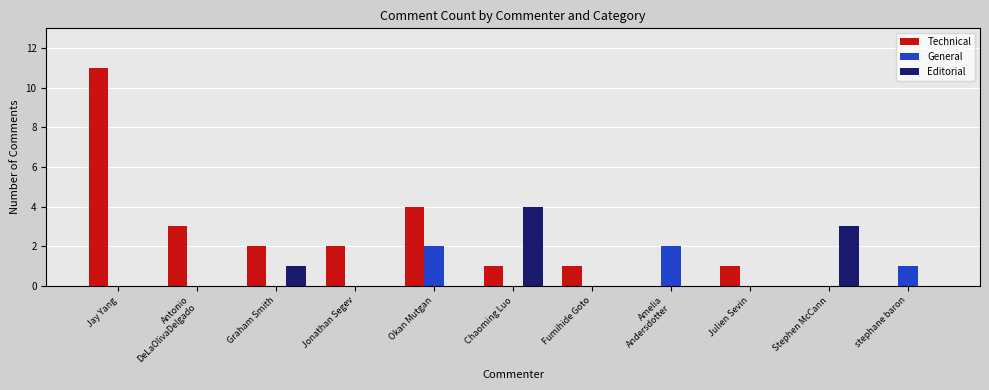

What is the total value across all series at Okan Mutgan?

6